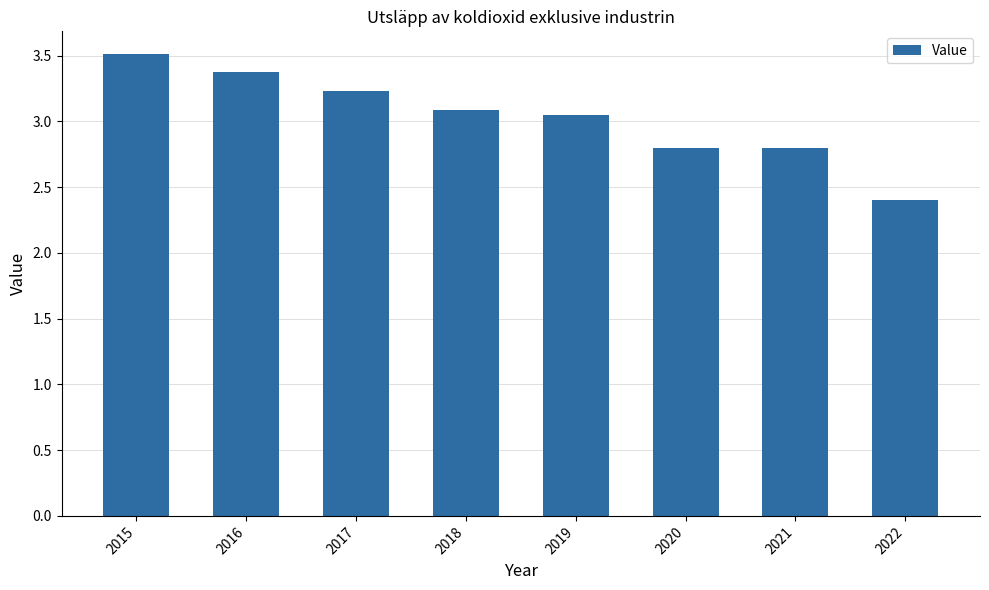

Which category has the highest value across all series?

2015